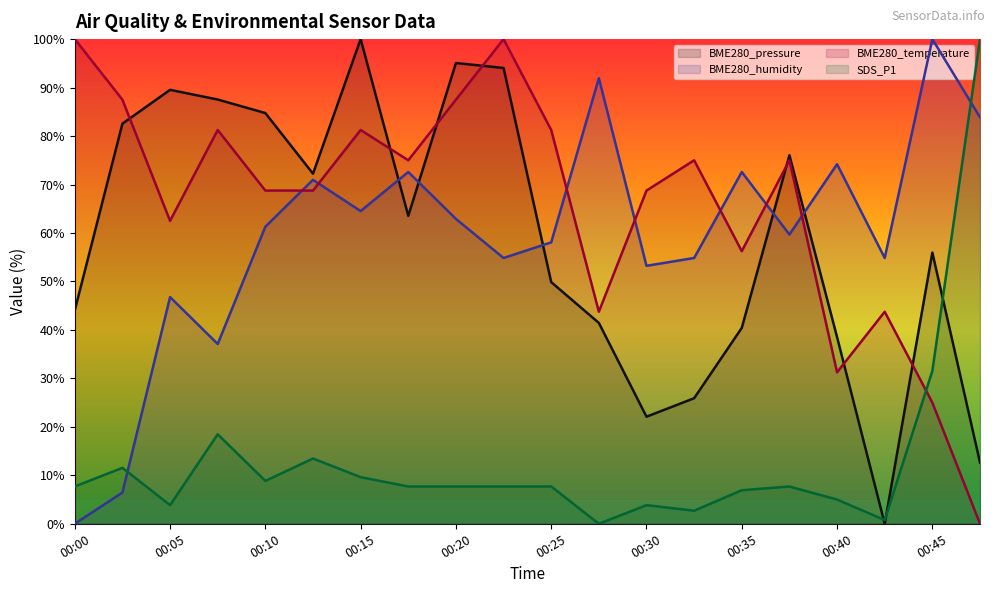

What is the spread (max minus min) of values at 00:10?

75.9